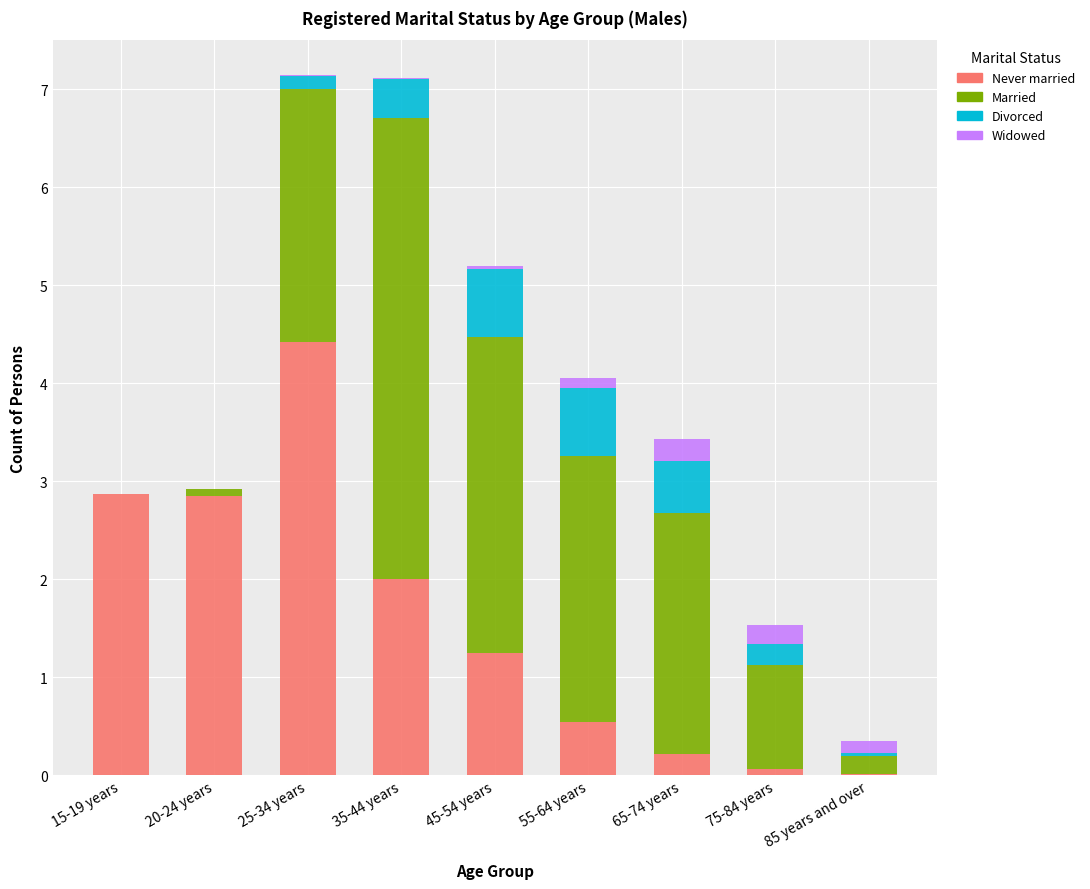

The value of Never married at 65-74 years is 0.2. True or false?

True